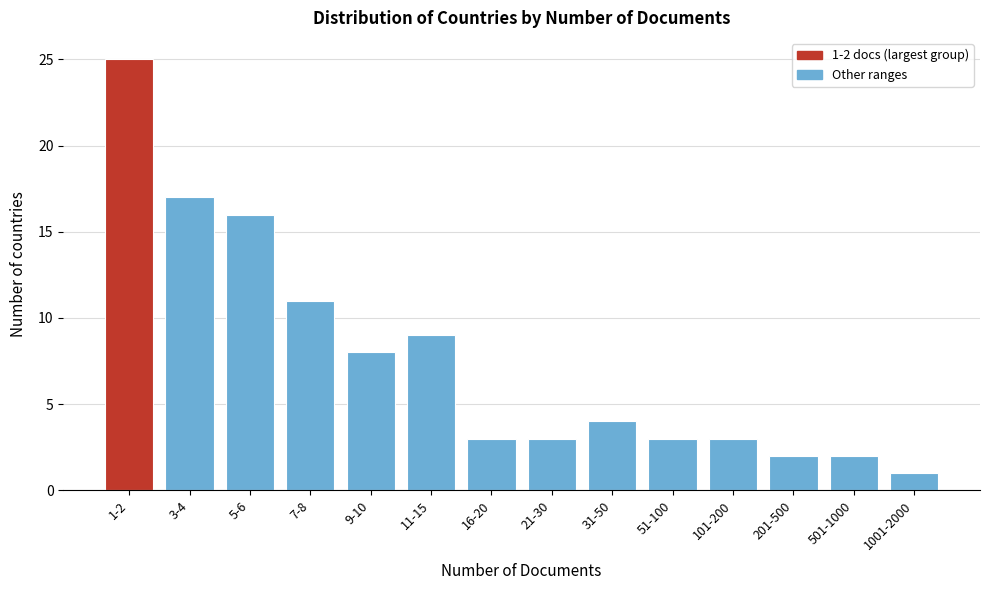

Reading right to left, list all the values displayed in this chart.

1	2	2	3	3	4	3	3	9	8	11	16	17	25